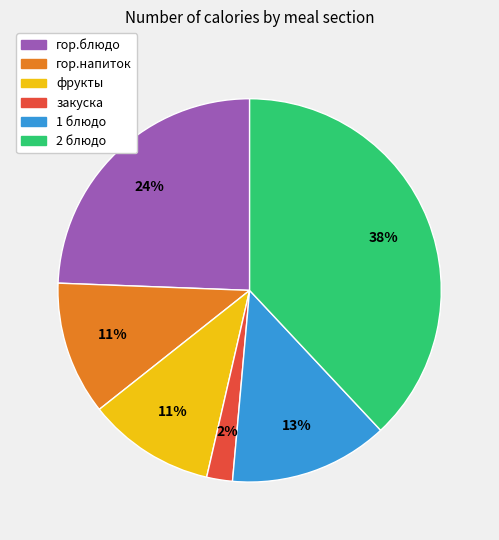

Between 2 блюдо and фрукты, which is larger?

2 блюдо